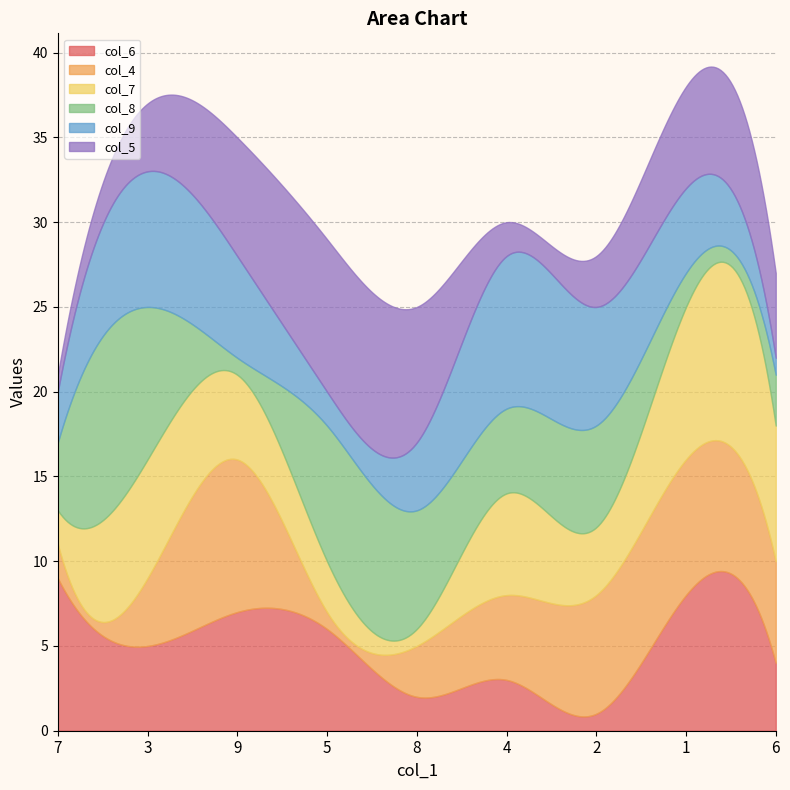

Rank the categories by col_7 value from highest to lowest.

1, 6, 3, 4, 9, 2, 5, 7, 8